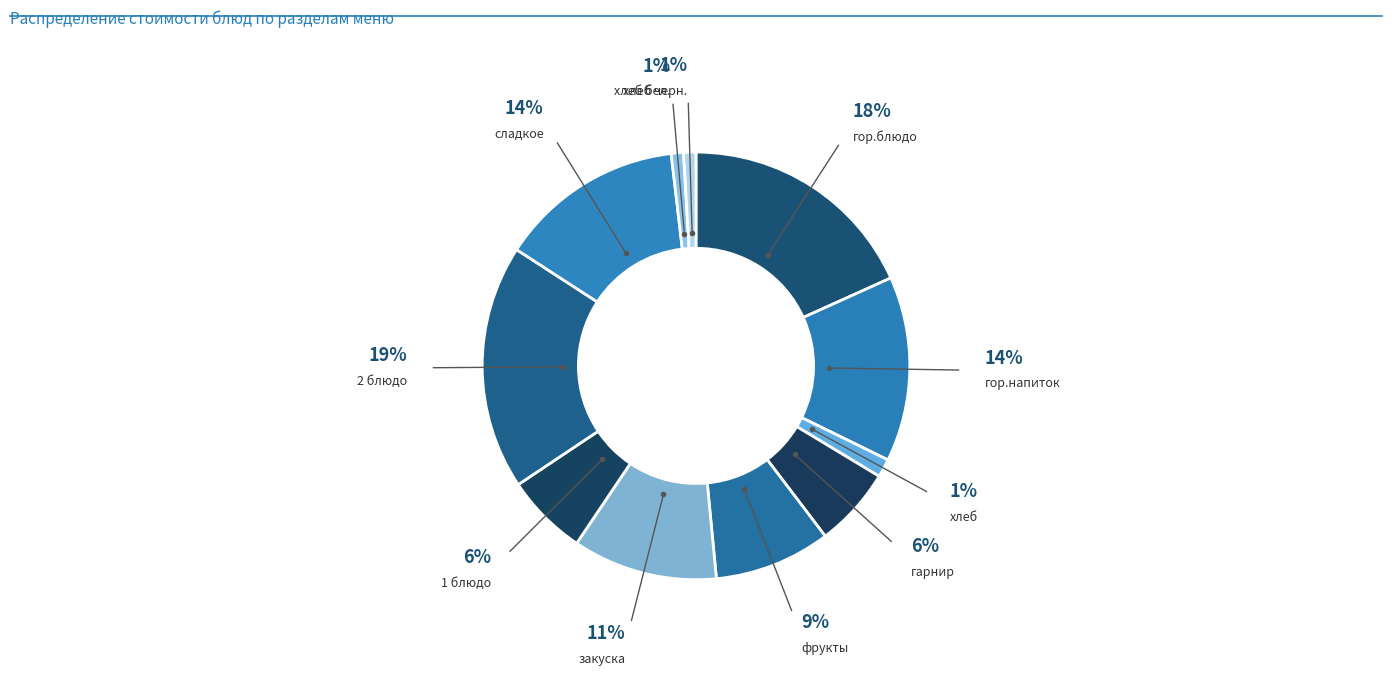

To the nearest percent, what is the difference between the largest and smallest slice percentages?

18%